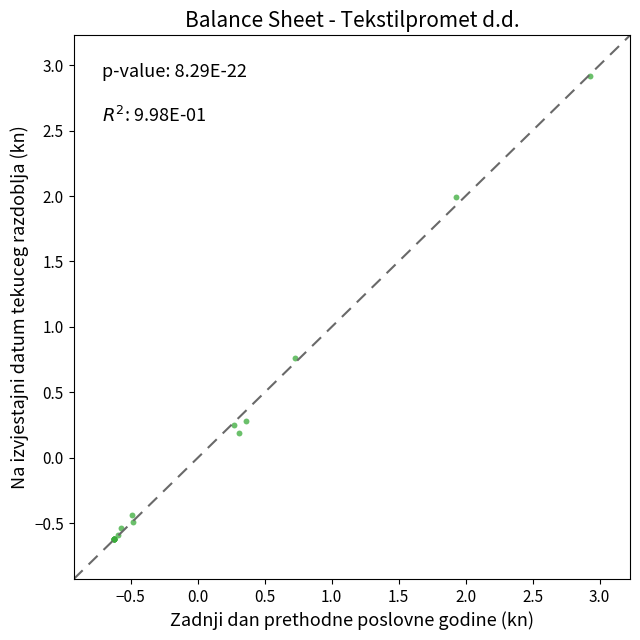

What Y value in the scatter plot is closest to 1?

0.8